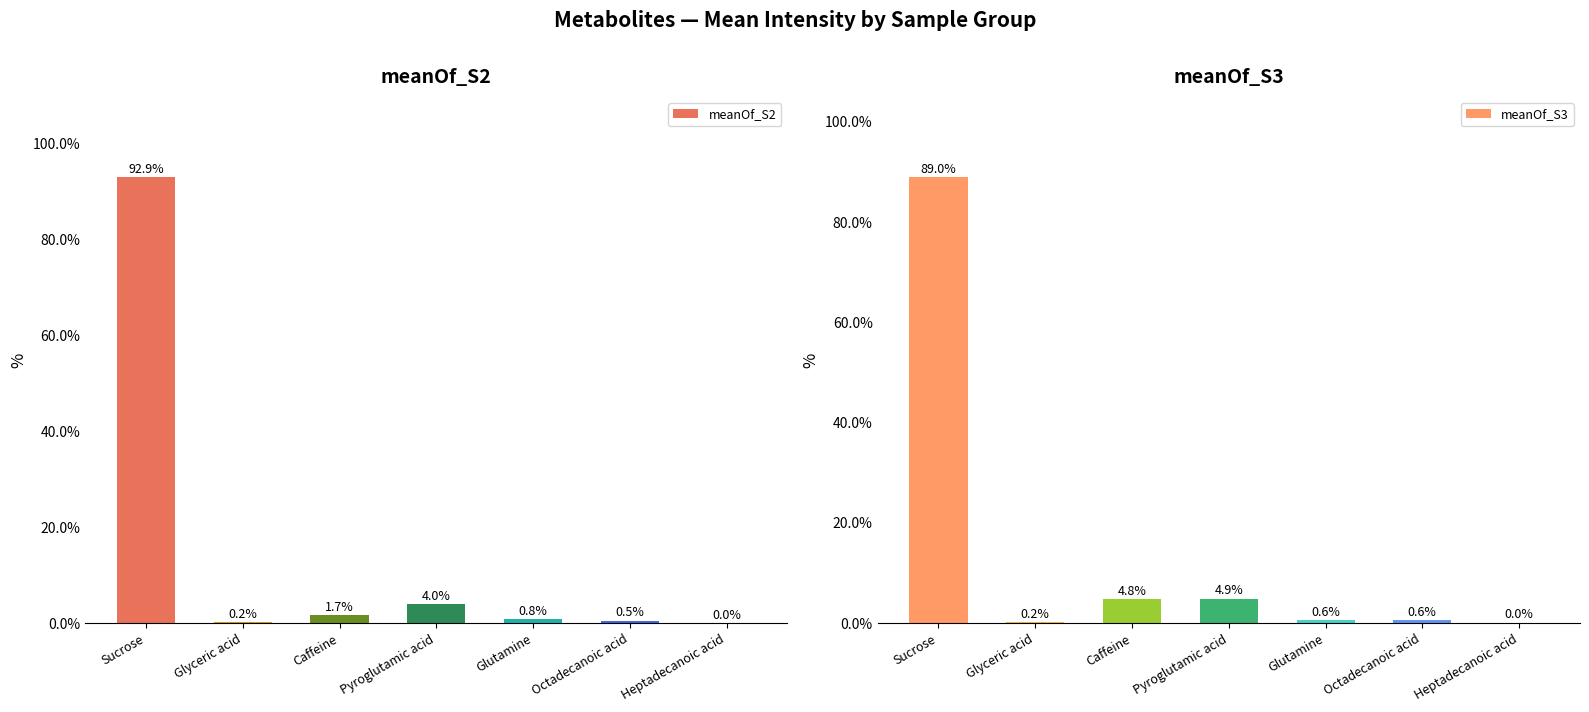

Reading left to right, transcribe all the data shown in this chart.

meanOf_S2: 92.9	0.2	1.7	4.0	0.8	0.5	0.0
meanOf_S3: 89.0	0.2	4.8	4.9	0.6	0.6	0.0